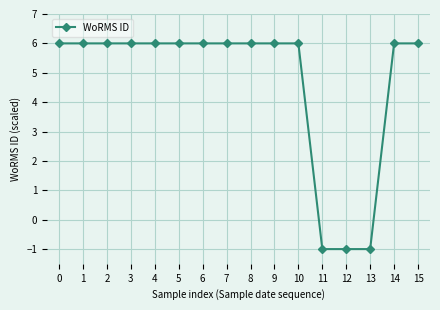

What is the difference between the maximum and minimum values?

7